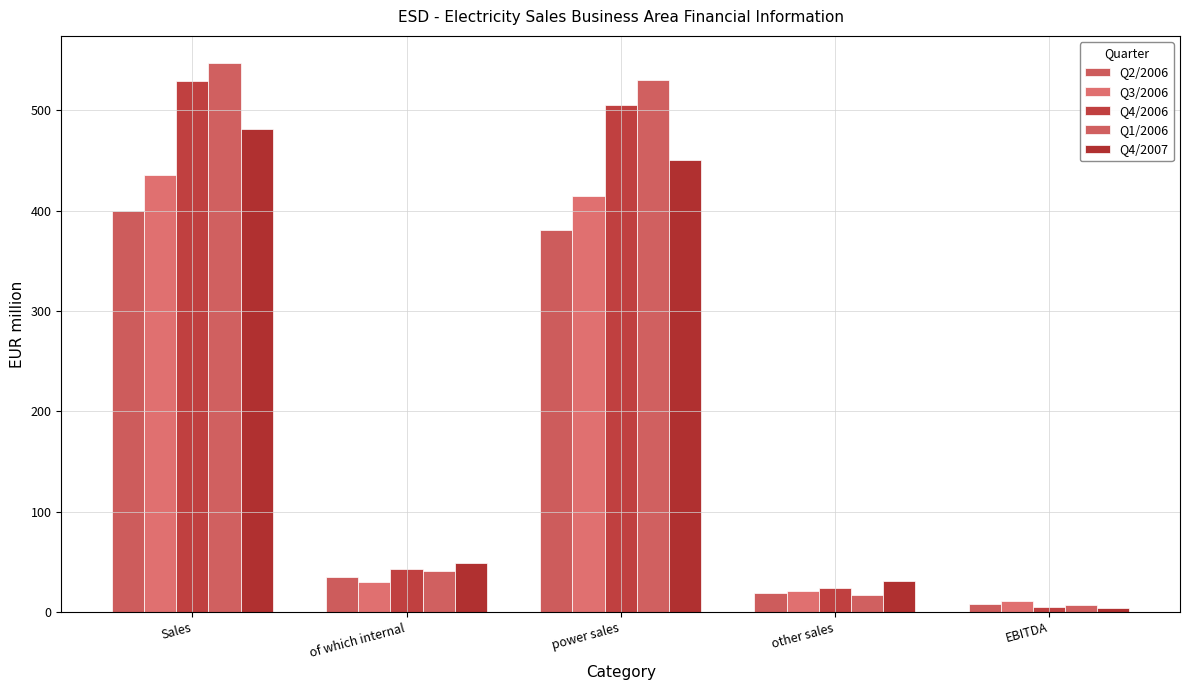

Which has a higher value, of which internal or power sales?

power sales